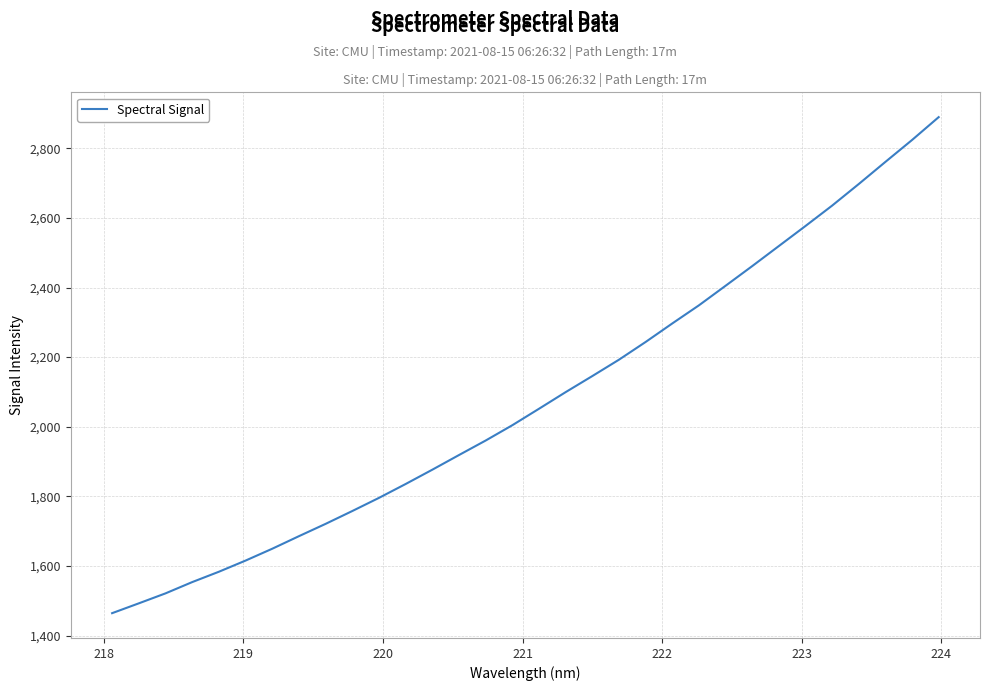

Does the chart display data point markers on the line(s)?

No